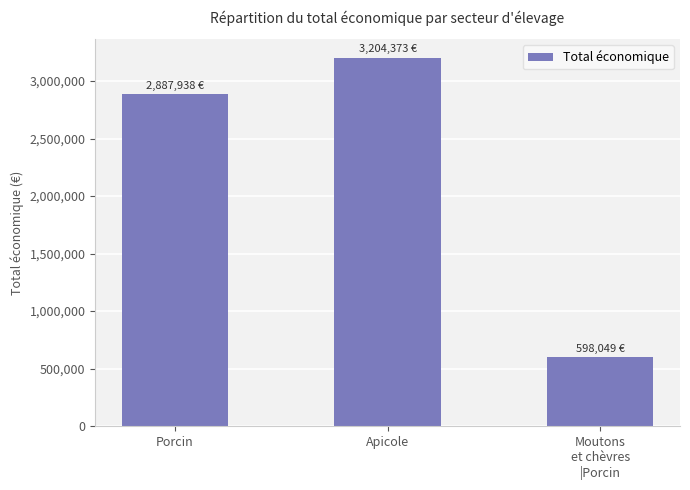

Does the chart contain any negative values?

No